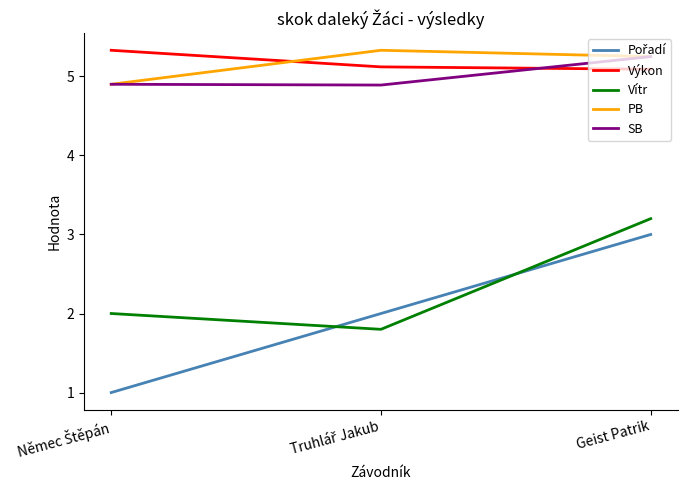

What is the lowest value of the Vítr series?

1.8